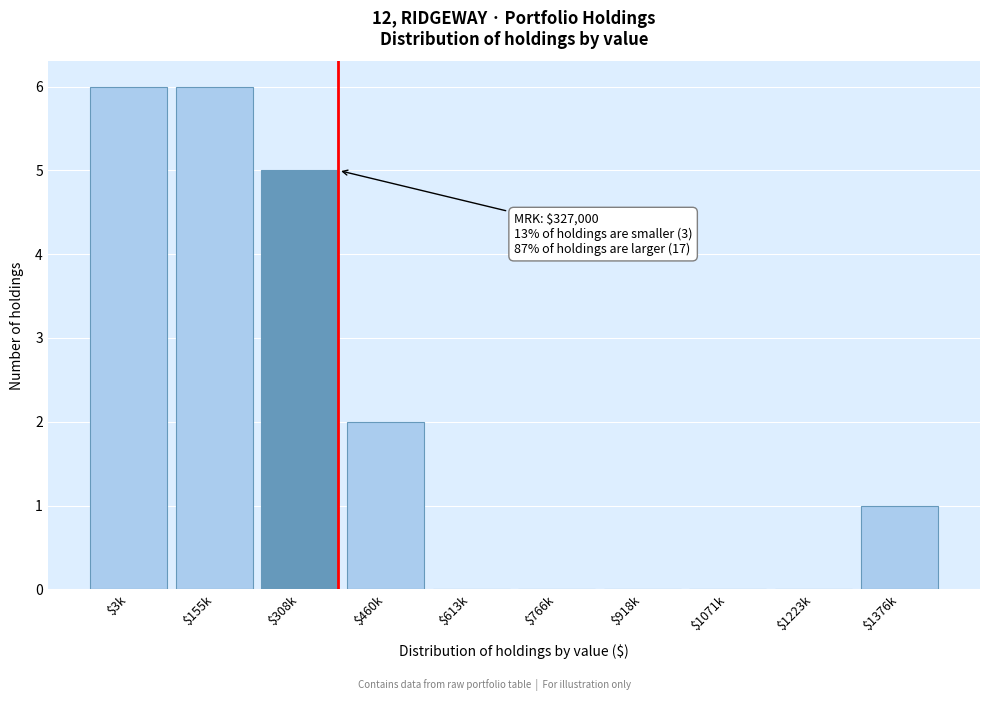

What is the sum of all values?

20